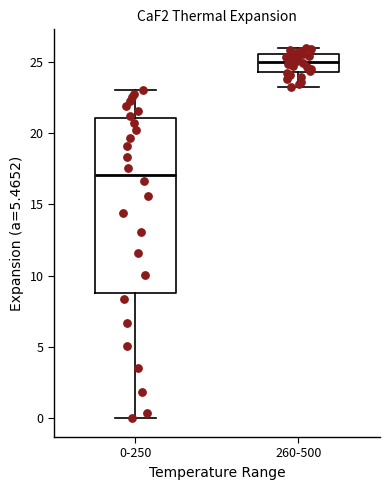

Reading left to right, transcribe this box plot: for each box, give where its median line is, the range the box spans, and where its two whiskers end, as read against the y-axis. The values are not printed on the chart, so give them approximately, as read against the axis.

0-250: median 17.0, box 9.0 to 21.0, whiskers 0.0 to 23.0
260-500: median 25.0, box 24.5 to 25.5, whiskers 23.0 to 26.0